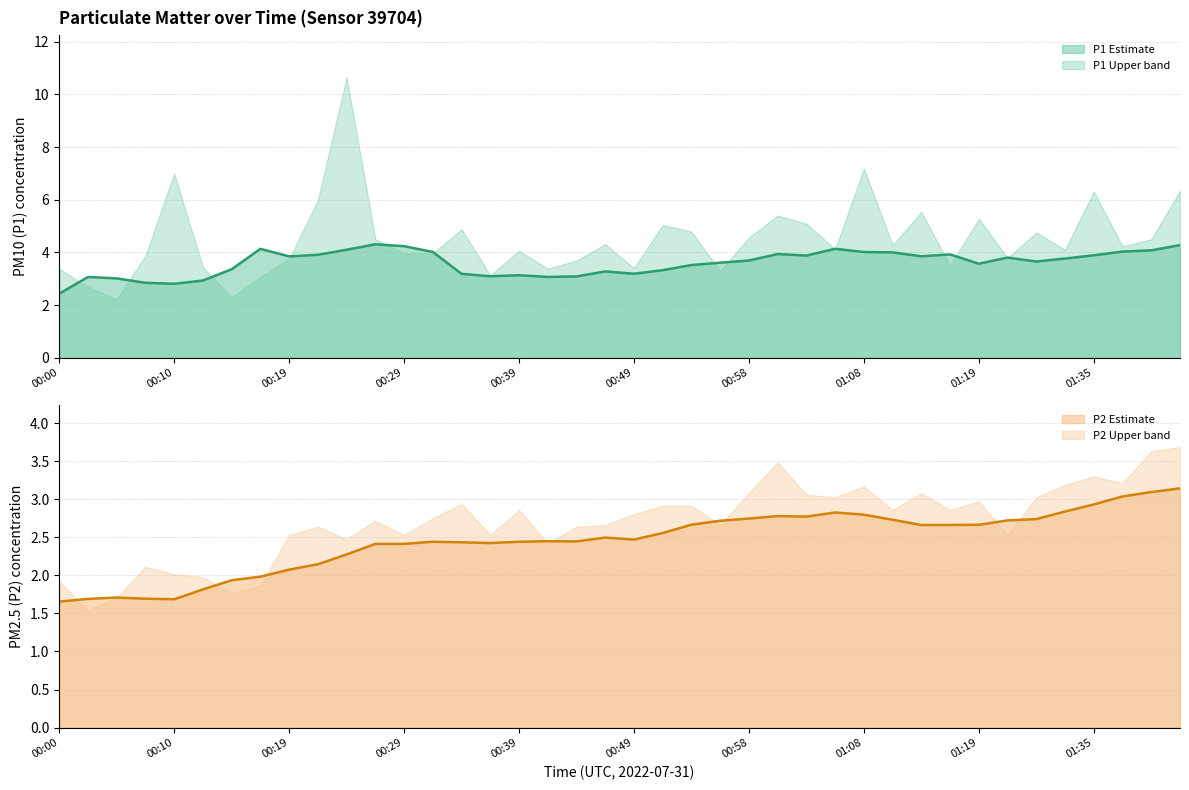

What is the difference between the second highest and minimum values in the P2 trend series?

1.4